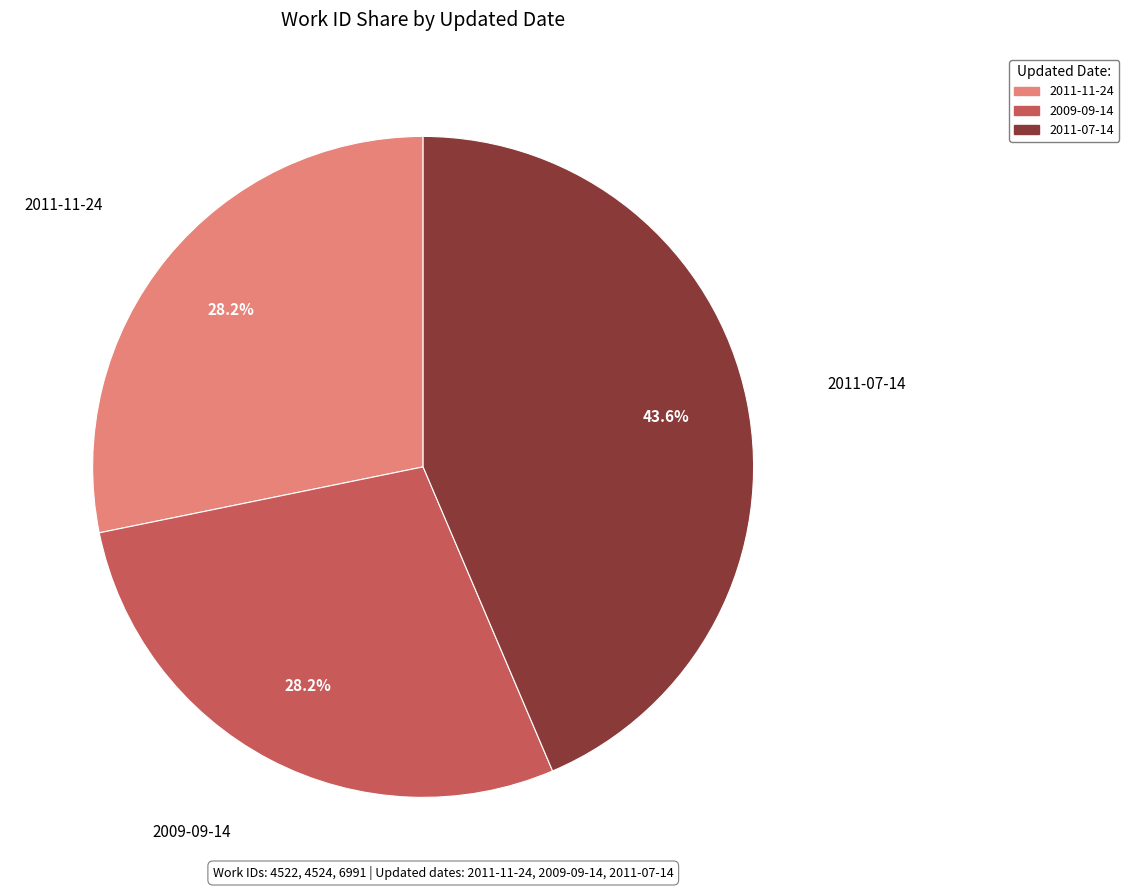

To the nearest percent, what is the combined percentage of 2009-09-14 and 2011-11-24?

56%